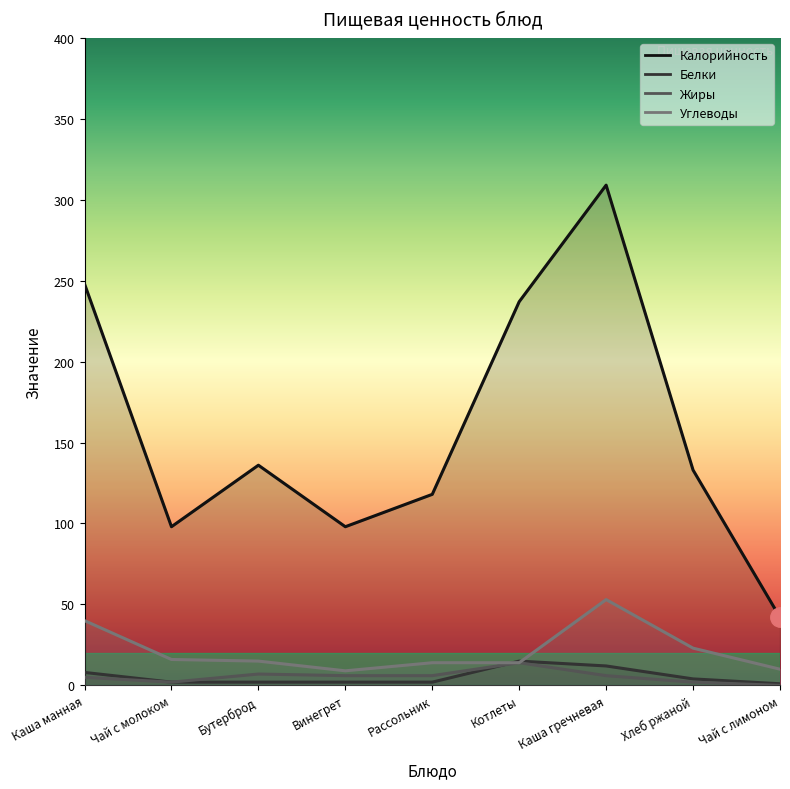

Between Чай с молоком and Чай с лимоном, which series saw the biggest shift?

Калорийность